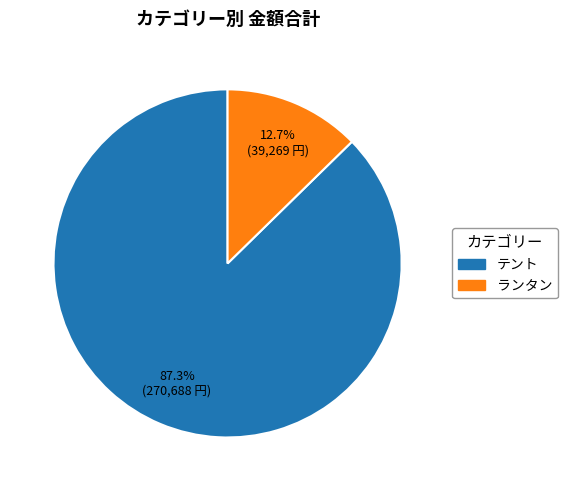

How many slices are in this pie chart?

2